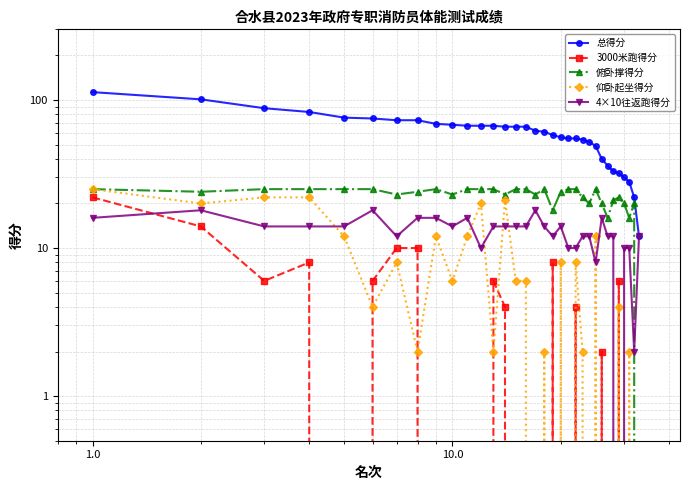

Reading left to right, extract all data points from this chart.

总得分: 113	101	88	83	76	75	73	73	69	68	67	67	67	66	66	66	62	61	58	56	55	55	54	52	49	40	36	33	32	30	28	22	12
3000米跑得分: 22	14	6	8	0	6	10	10	0	0	0	0	6	4	0	0	0	0	8	0	0	4	0	0	0	2	0	0	6	0	0	0	0
俯卧撑得分: 25	24	25	25	25	25	23	24	25	23	25	25	25	23	25	25	23	25	18	24	25	25	22	20	25	20	16	21	22	20	16	20	0
仰卧起坐得分: 25	20	22	22	12	4	8	2	12	6	12	20	2	21	6	6	0	2	0	8	0	8	2	0	12	0	0	0	4	0	2	0	0
4×10往返跑得分: 16	18	14	14	14	18	12	16	16	14	16	10	14	14	14	14	18	14	12	14	10	10	12	12	8	16	12	12	0	10	10	2	12